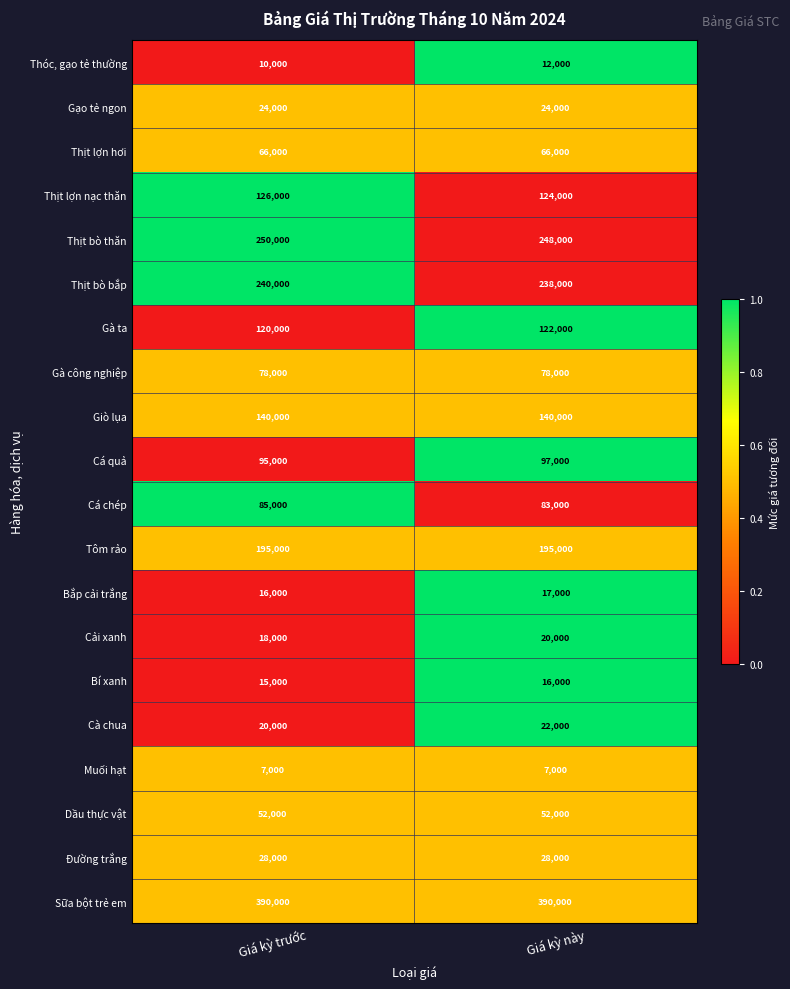

What is the average value of the Cải xanh series?

19000